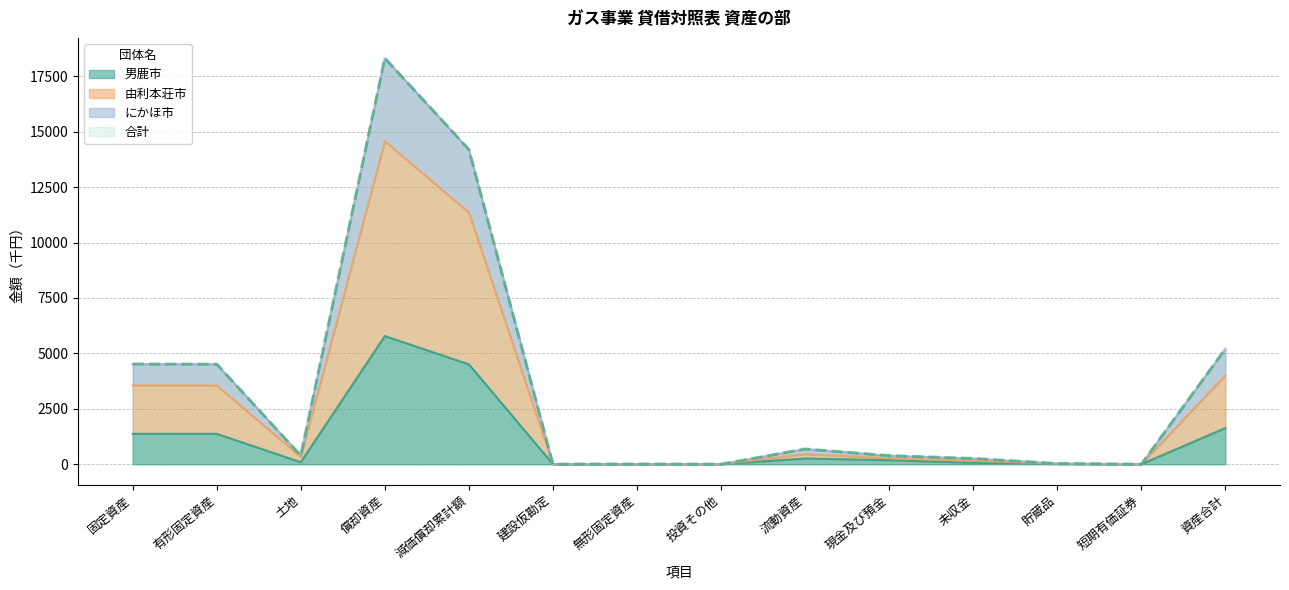

What is the maximum value for 男鹿市?

5780.7